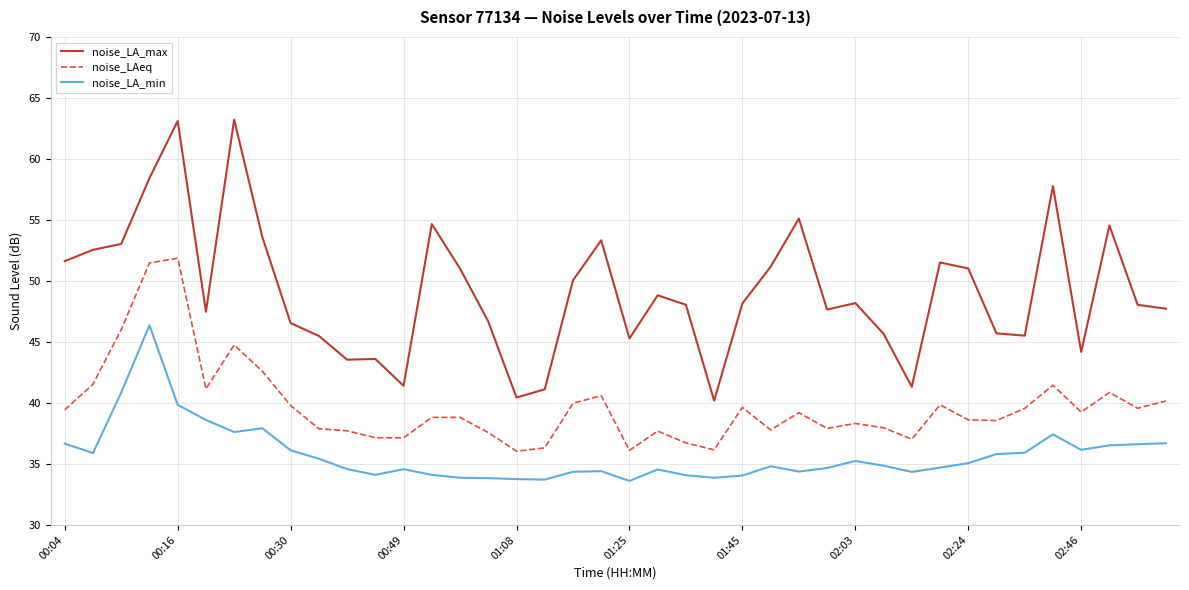

True or false: noise_LAeq and noise_LA_min intersect in this chart.

False